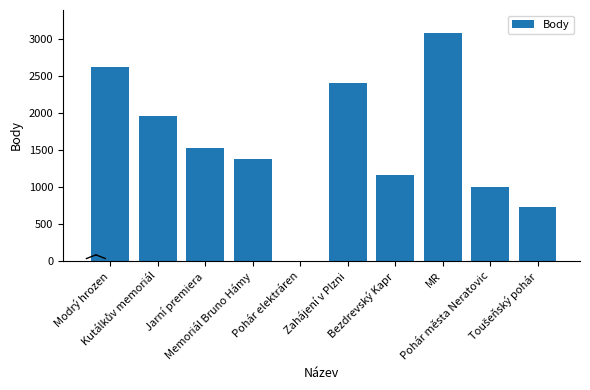

Are the bars horizontal?

No